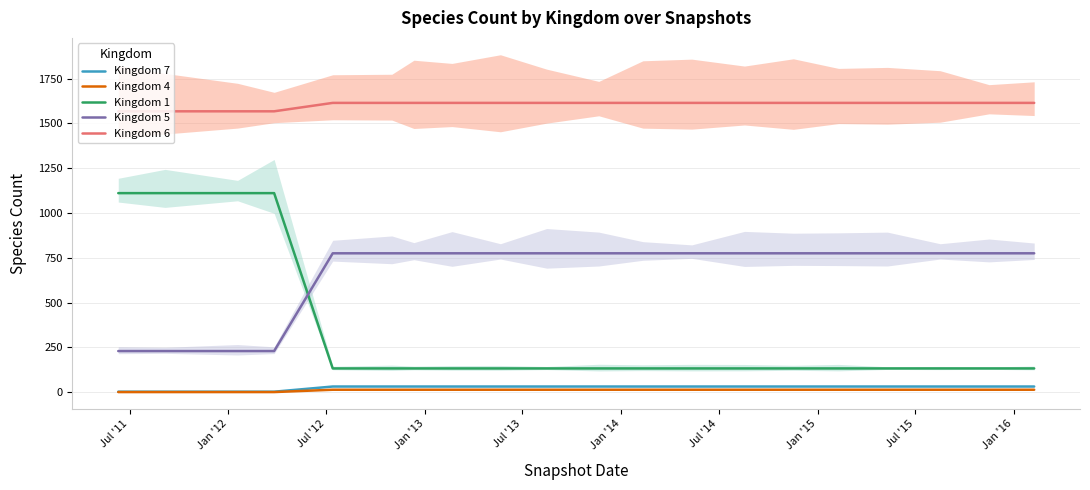

Which series has the widest spread of values?

Kingdom 1